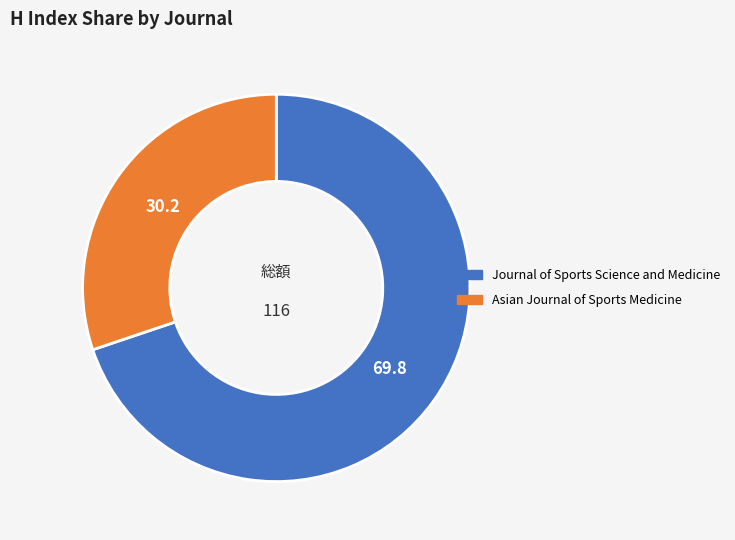

True or false: Journal of Sports Science and Medicine accounts for 70% of the total.

True